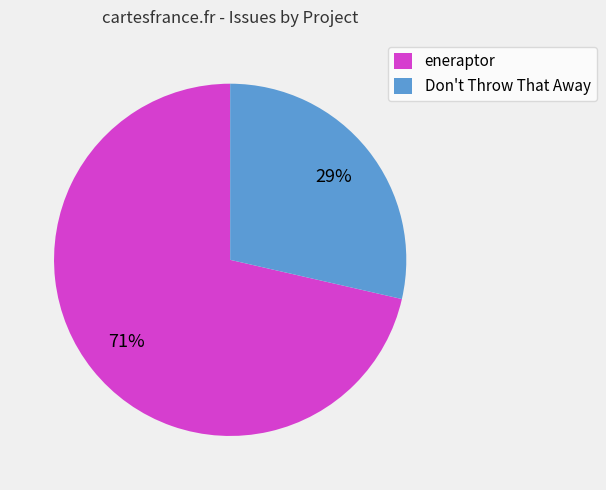

Approximately how many times larger is the value at Don't Throw That Away compared to eneraptor?

0.4